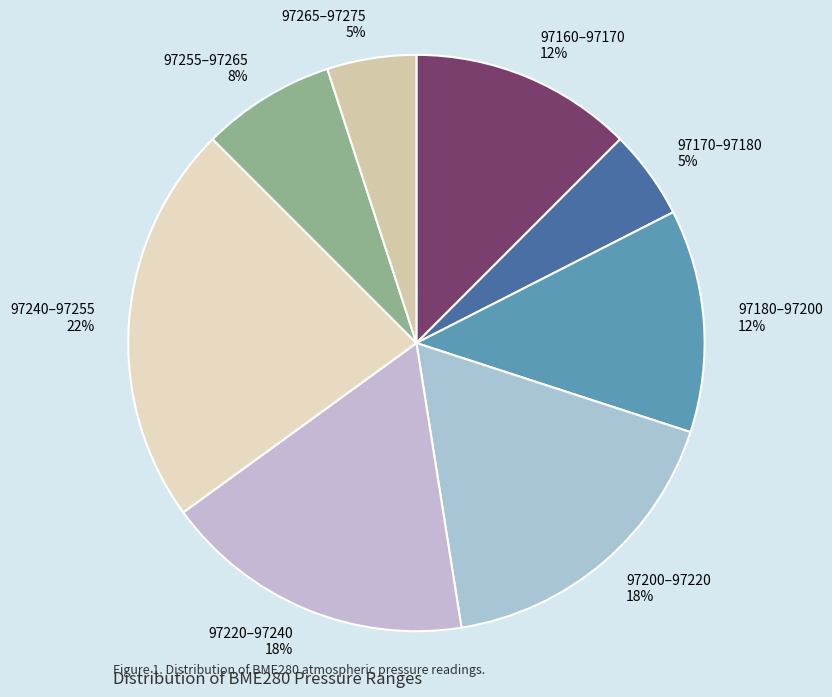

The 97160–97170 12% slice represents 18% of the pie. True or false?

False